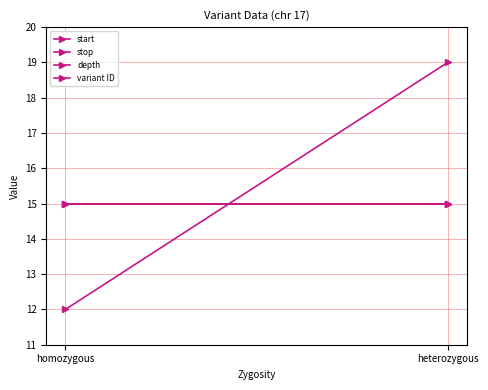

Which label corresponds to the largest value in the chart?

heterozygous